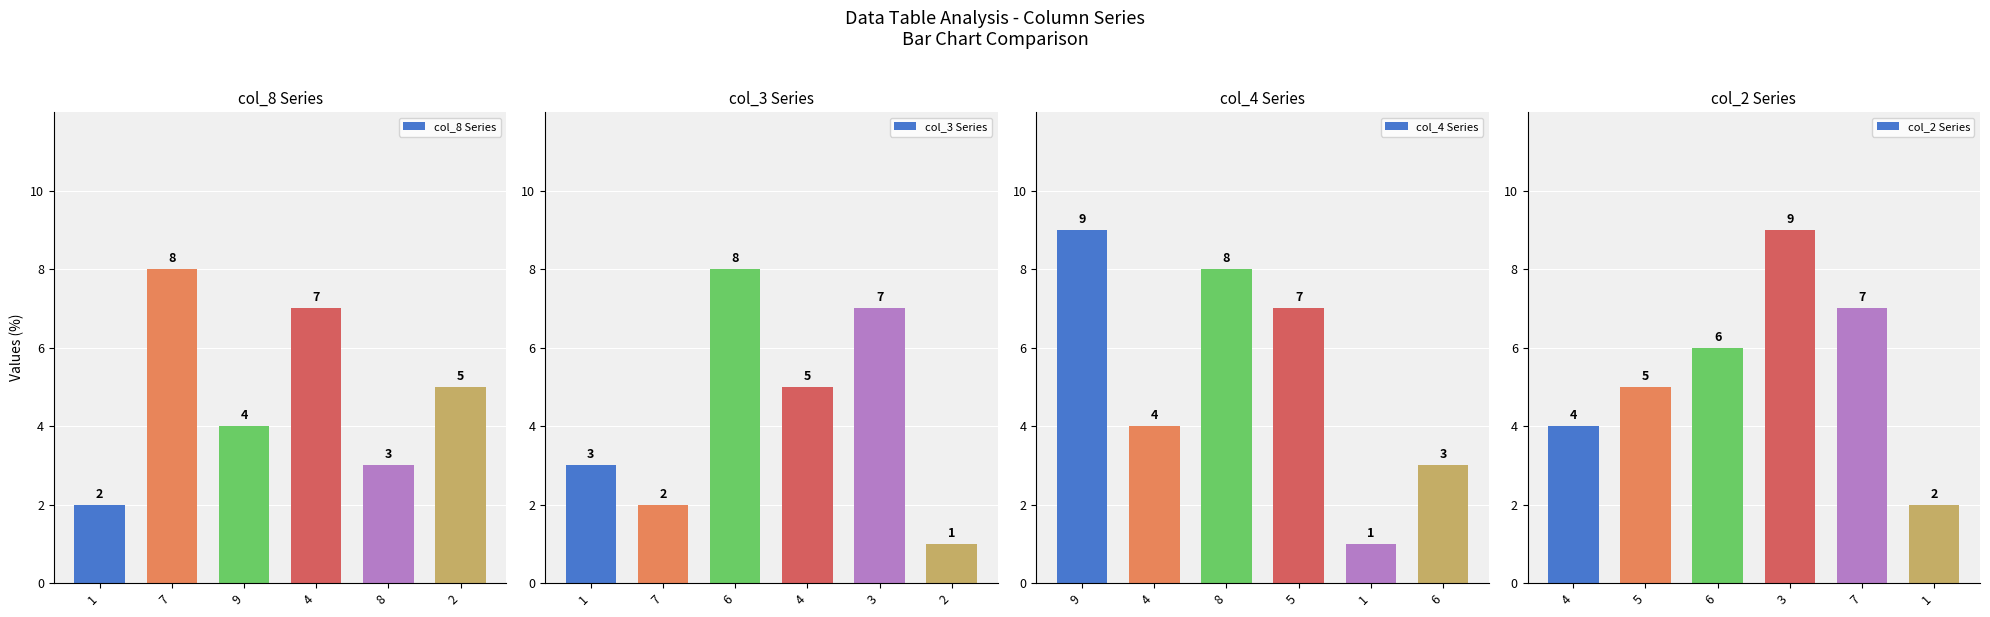

List the labels in order of col_3 Series value, largest first.

6, 3, 4, 1, 7, 2